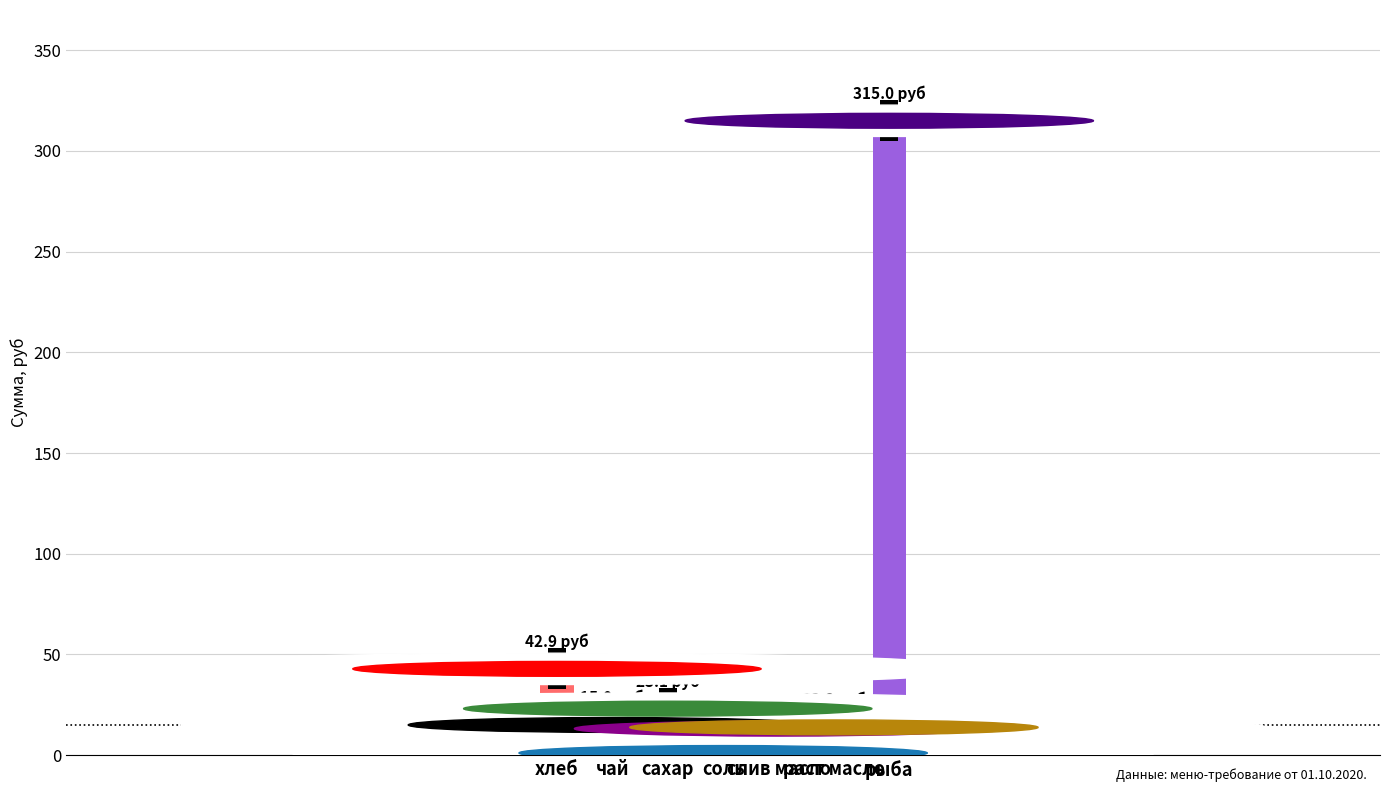

What is the sum of all values?

424.0